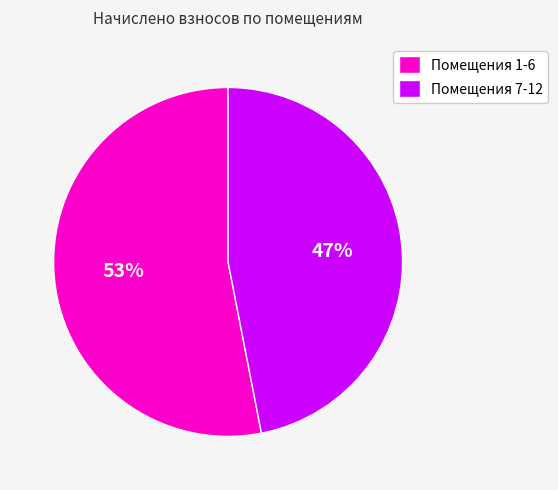

Which category has the biggest portion of the pie?

Помещения 1-6